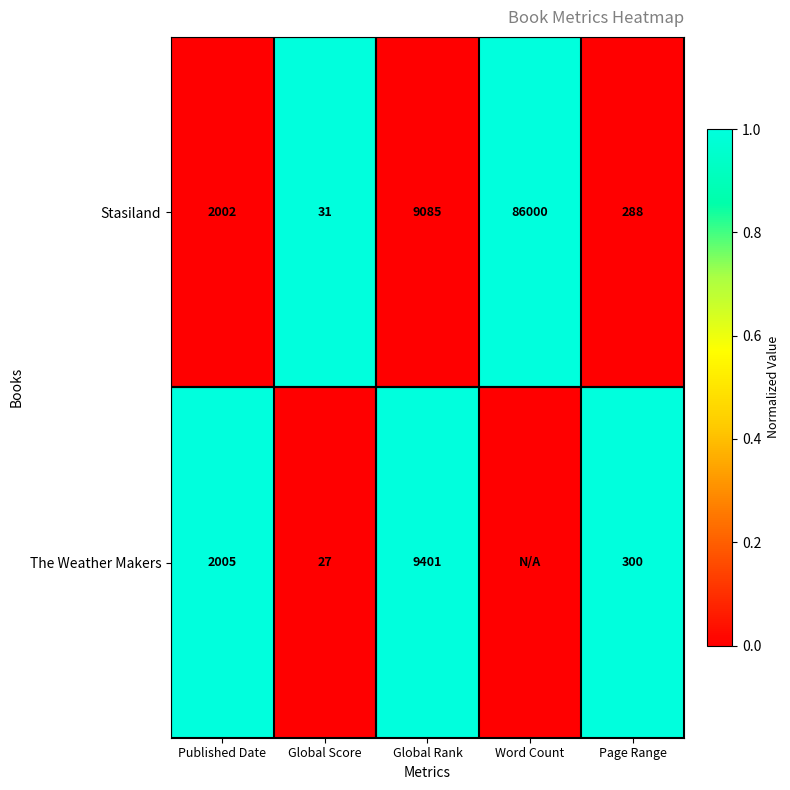

What is the spread (max minus min) of values at Published Date?

3